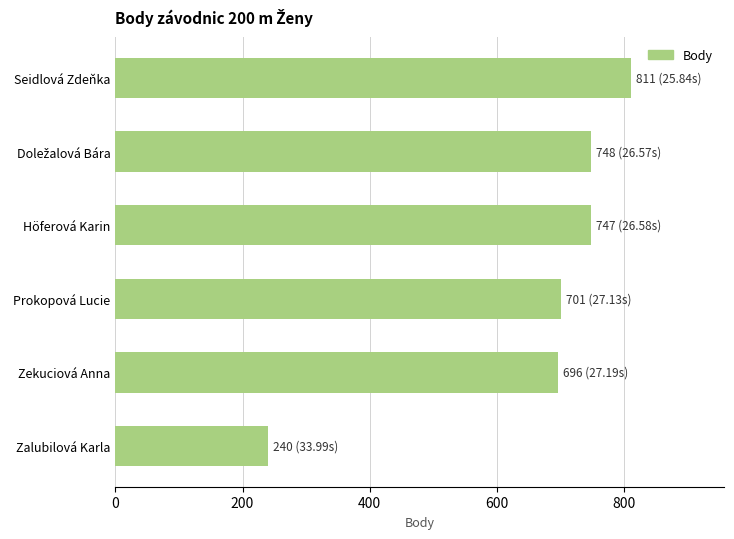

What is the approximate value at Seidlová Zdeňka?

811